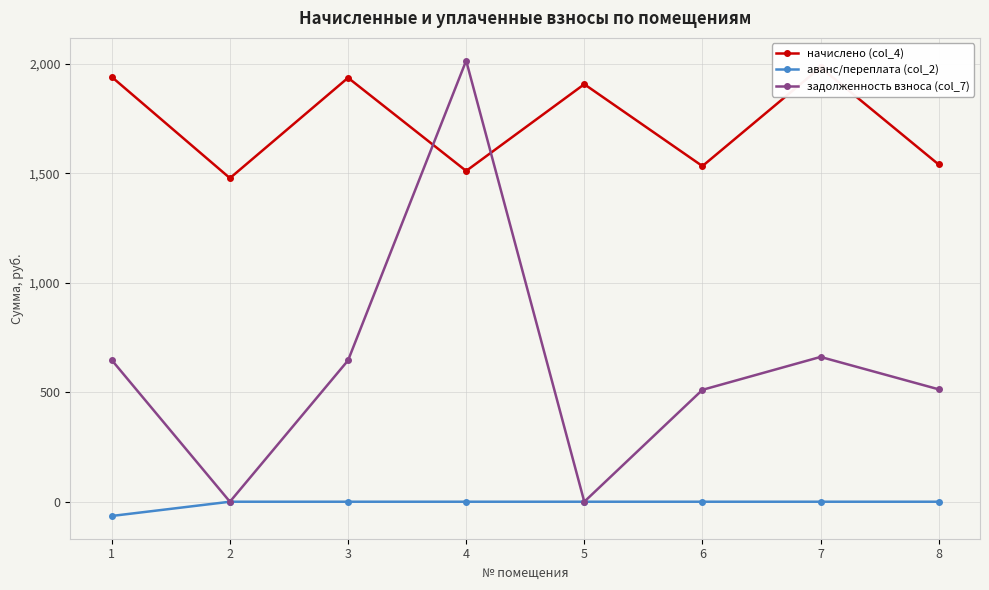

List the series in order of their overall mean, lowest first.

аванс/переплата (col_2), задолженность взноса (col_7), начислено (col_4)